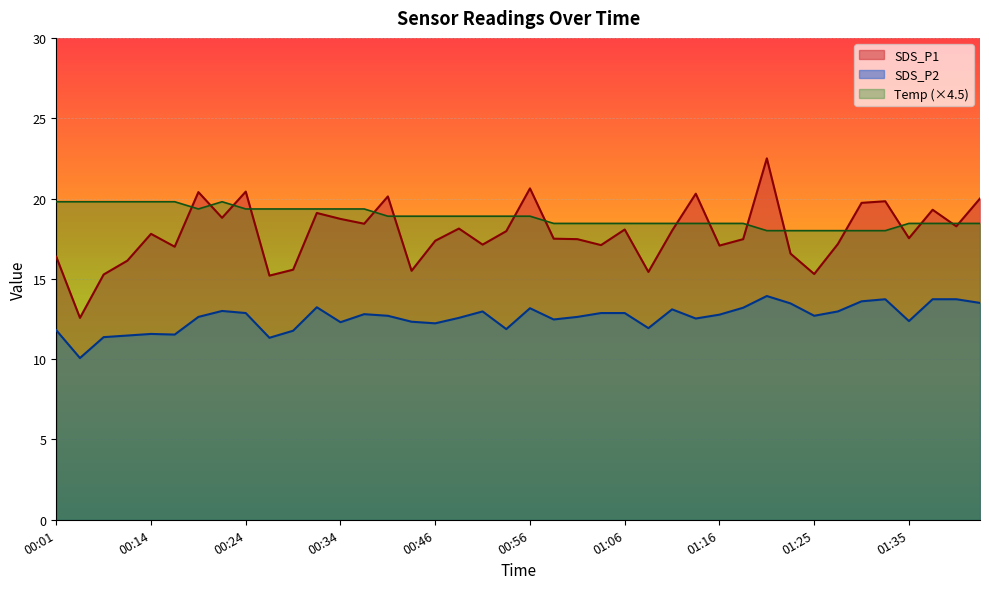

What is the difference between the second highest and second lowest values in the Temp series?

1.8